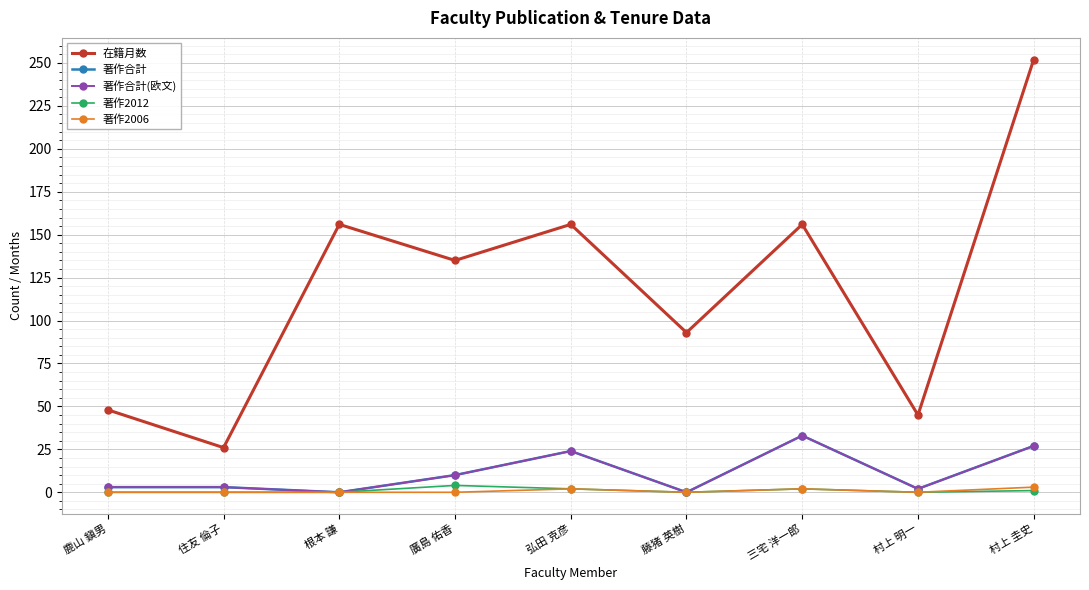

Which series has the largest total across all categories?

在籍月数